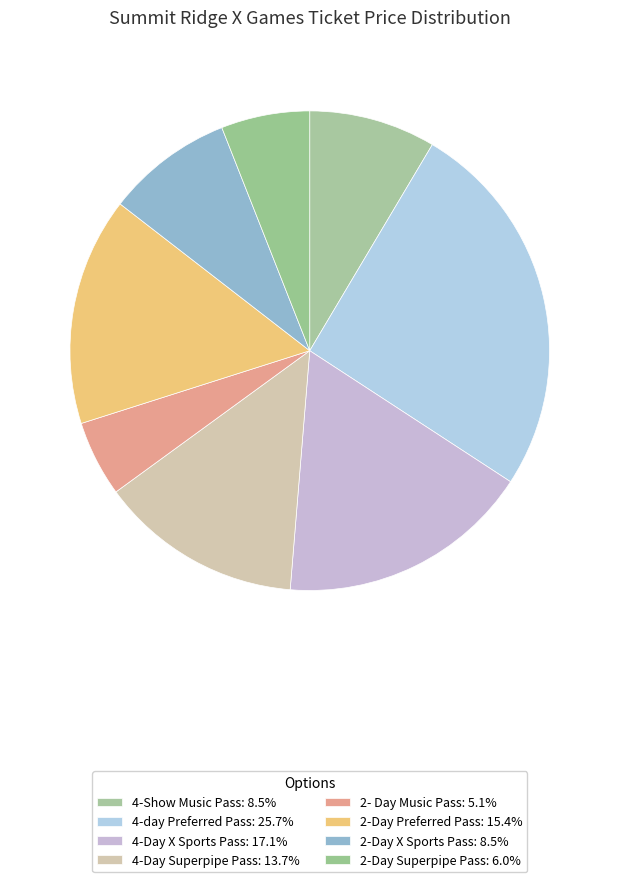

The 4-Day X Sports Pass slice represents 24% of the pie. True or false?

False